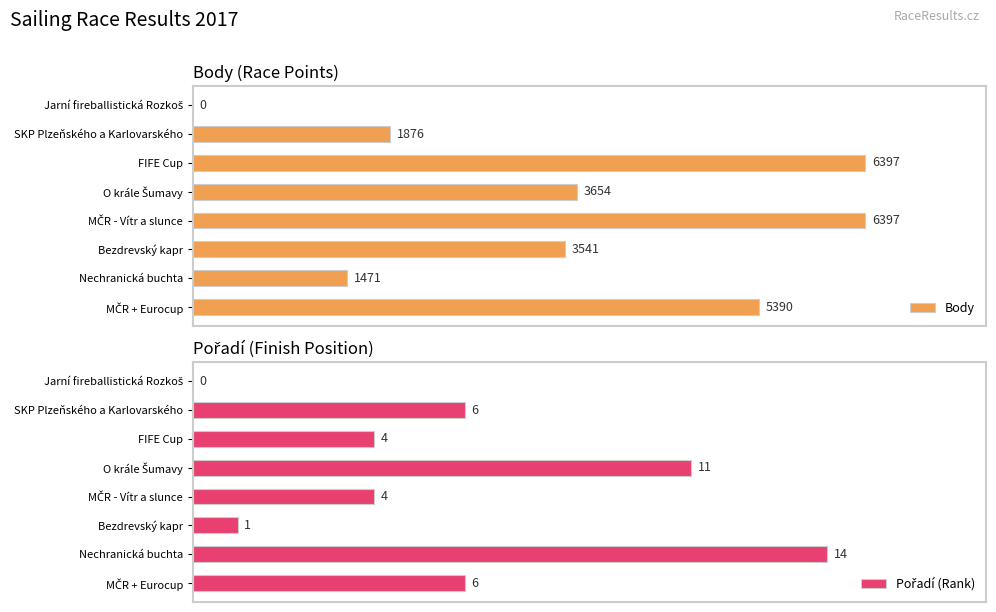

At which label is Body closest to 3198?

Bezdrevský kapr